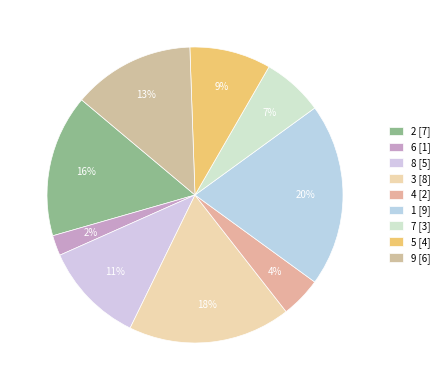

How much of the chart is everything except 2?

84.4%